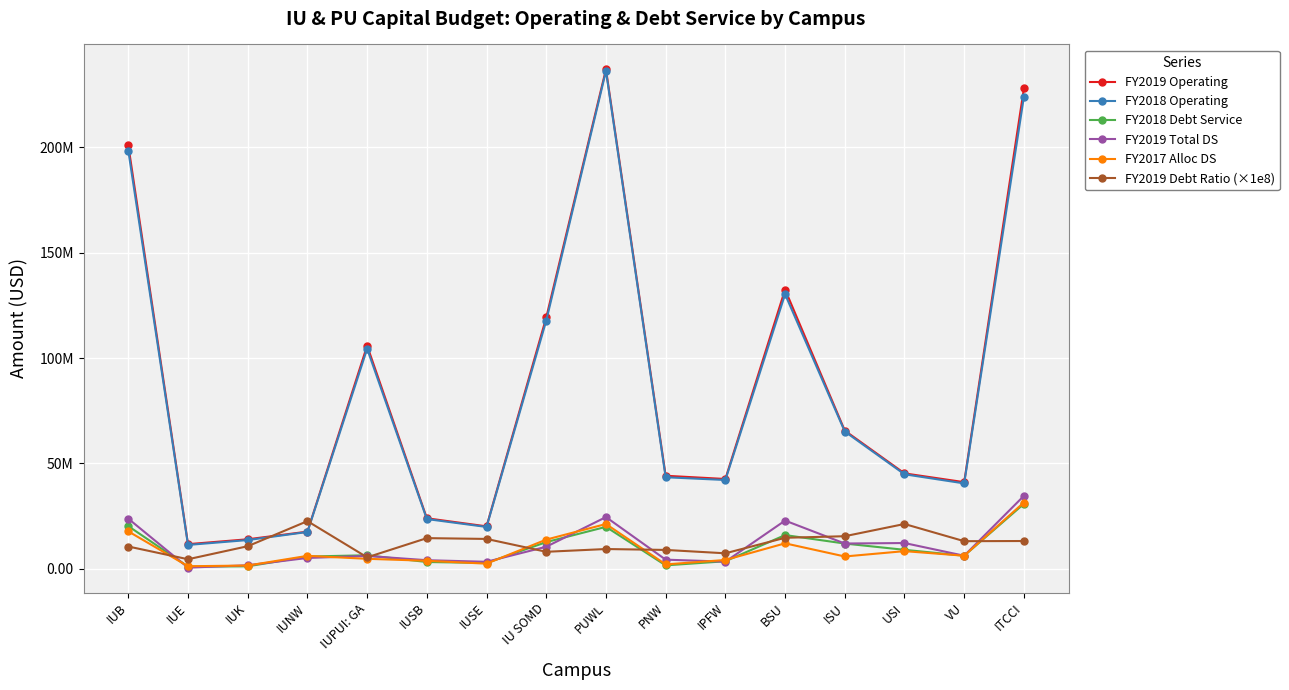

How many interior local valleys does the FY2017 Alloc DS series have?

5